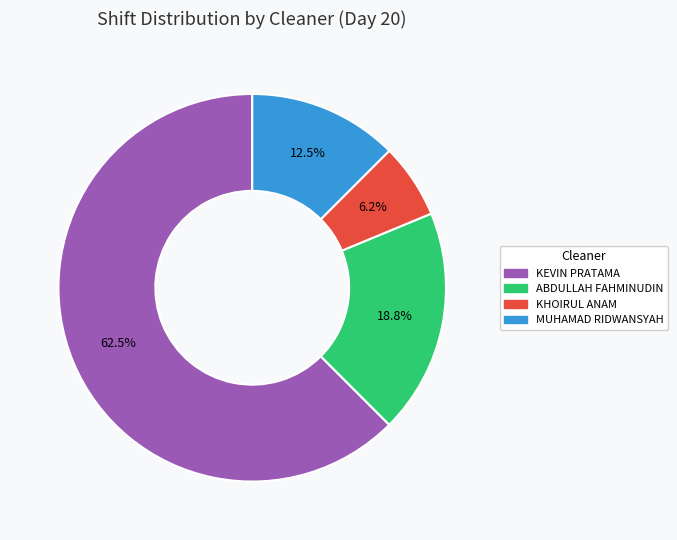

The KHOIRUL ANAM slice represents 6% of the pie. True or false?

True